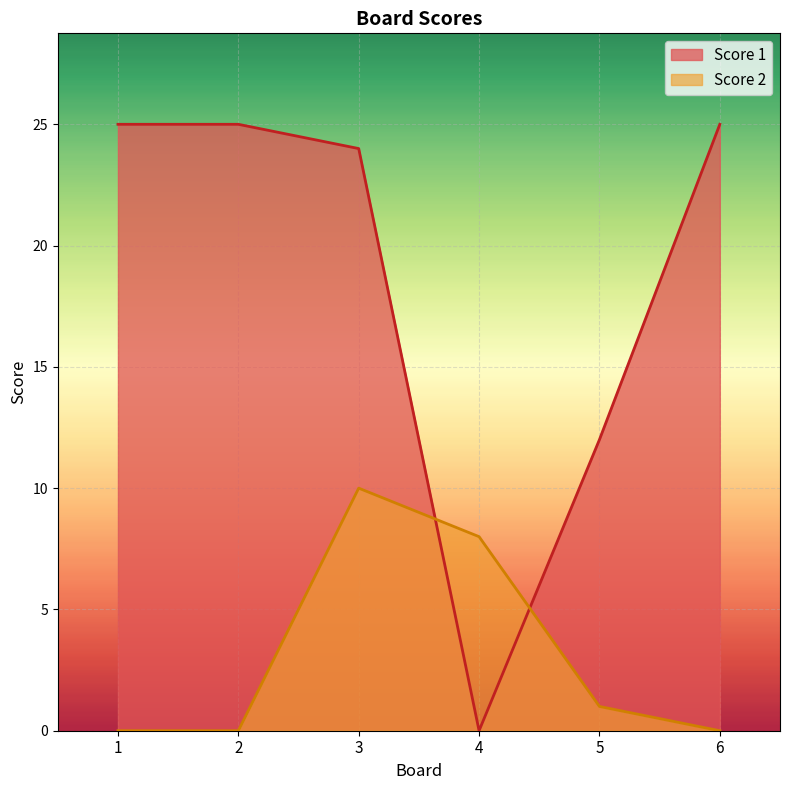

List the labels in order of Score 2 value, smallest first.

1, 2, 6, 5, 4, 3